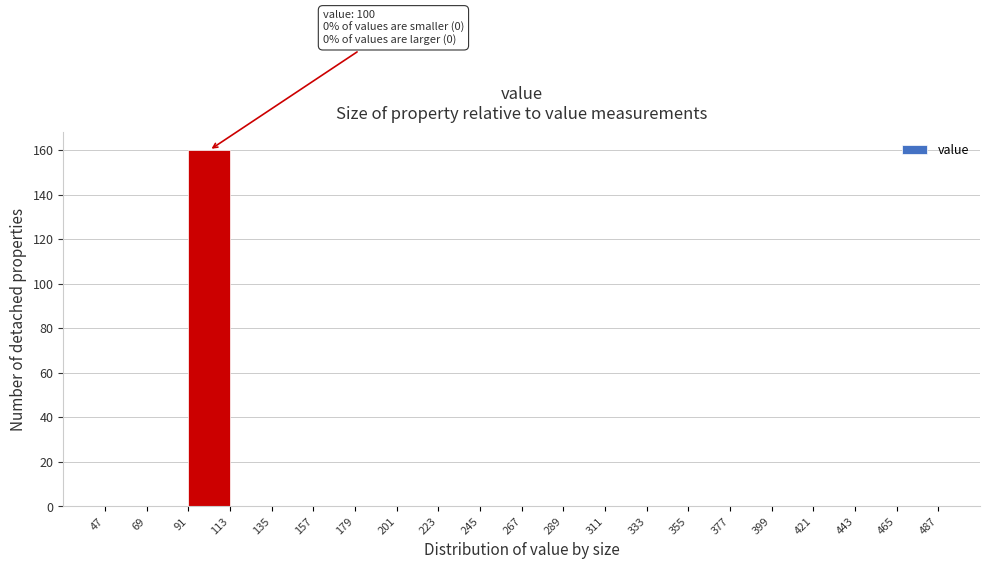

Which range on the x-axis has the tallest bar?

91 to 113